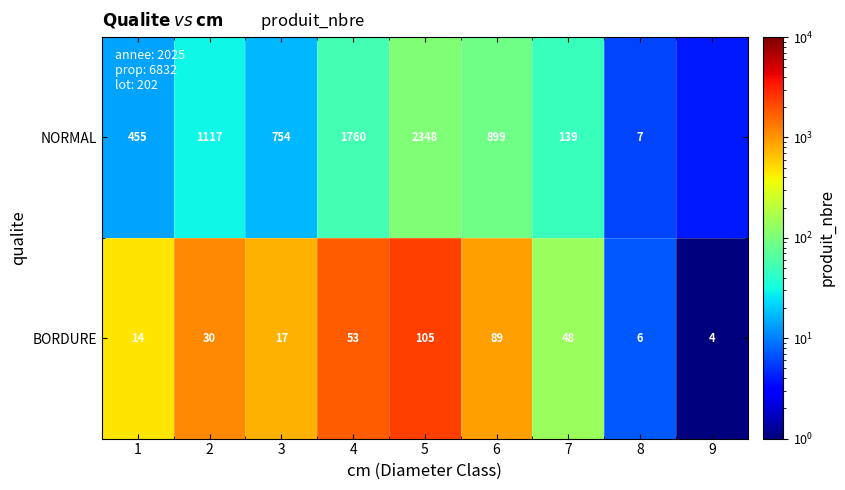

Which label corresponds to the largest value in the chart?

5